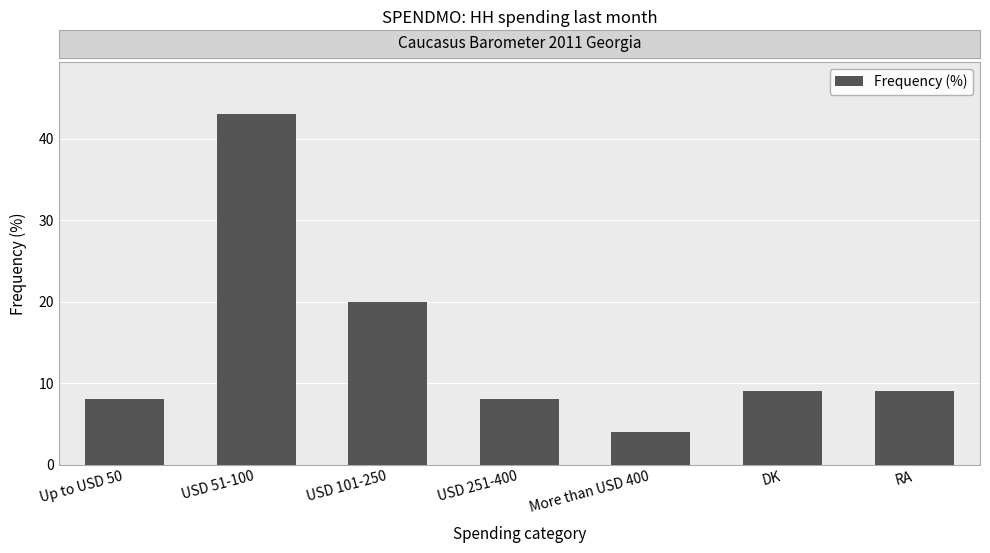

Is it true that the value at Up to USD 50 is 12?

False